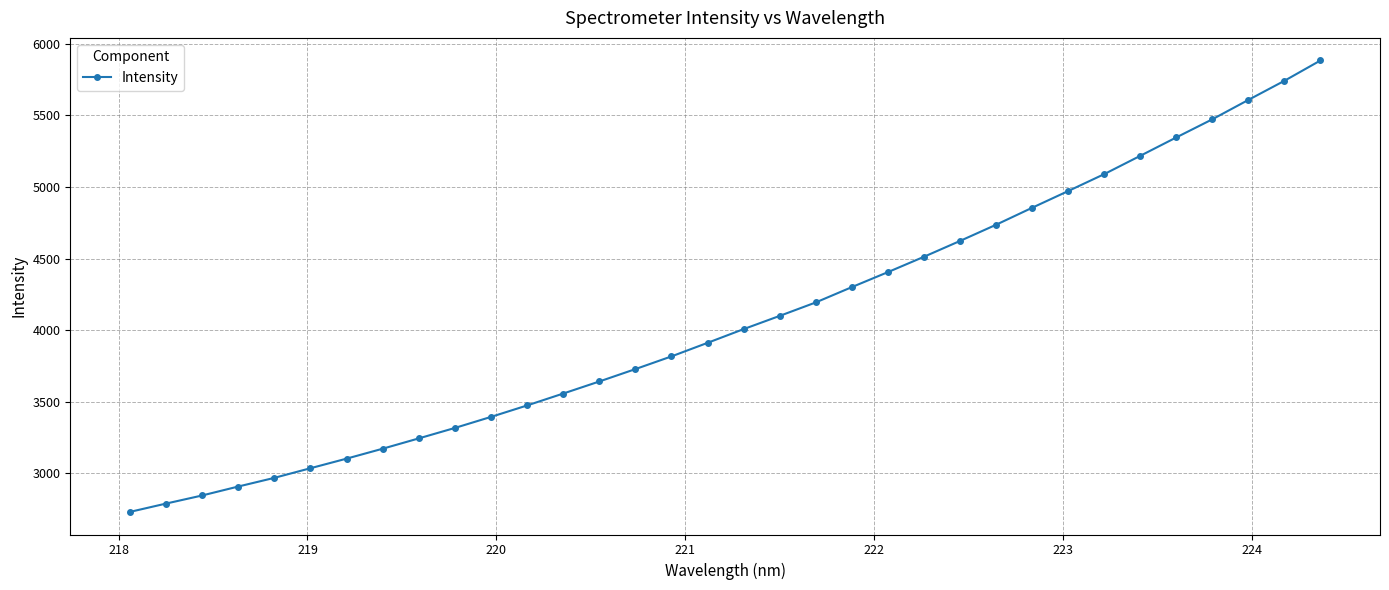

What is the maximum value shown in the chart?

5884.1